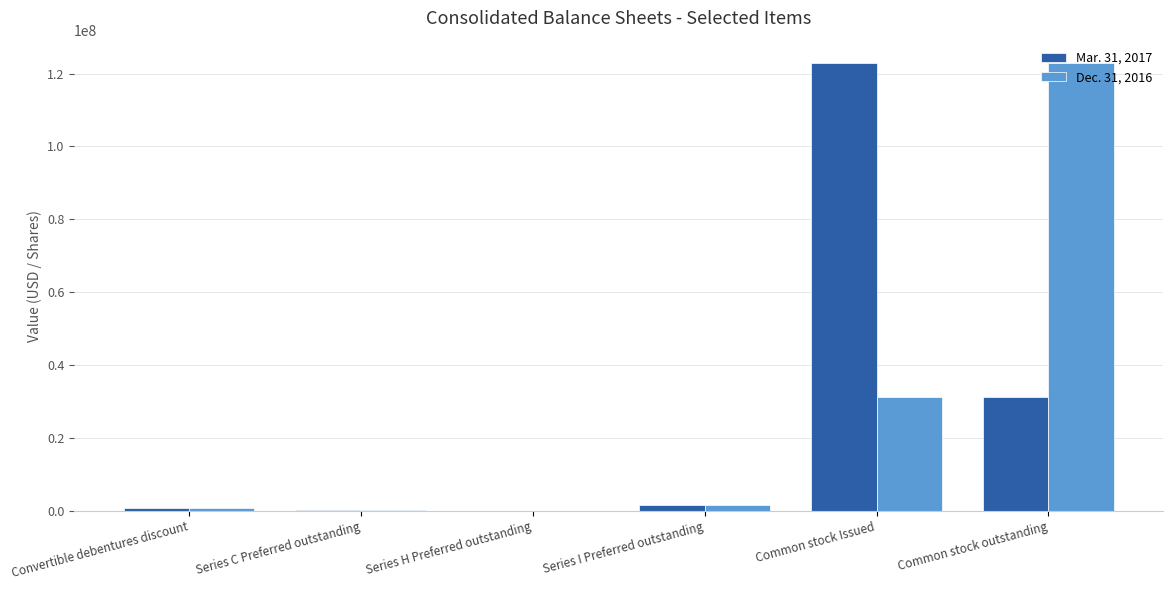

Is the value of Mar. 31, 2017 at Convertible debentures discount greater than the value of Dec. 31, 2016 at Common stock Issued?

No